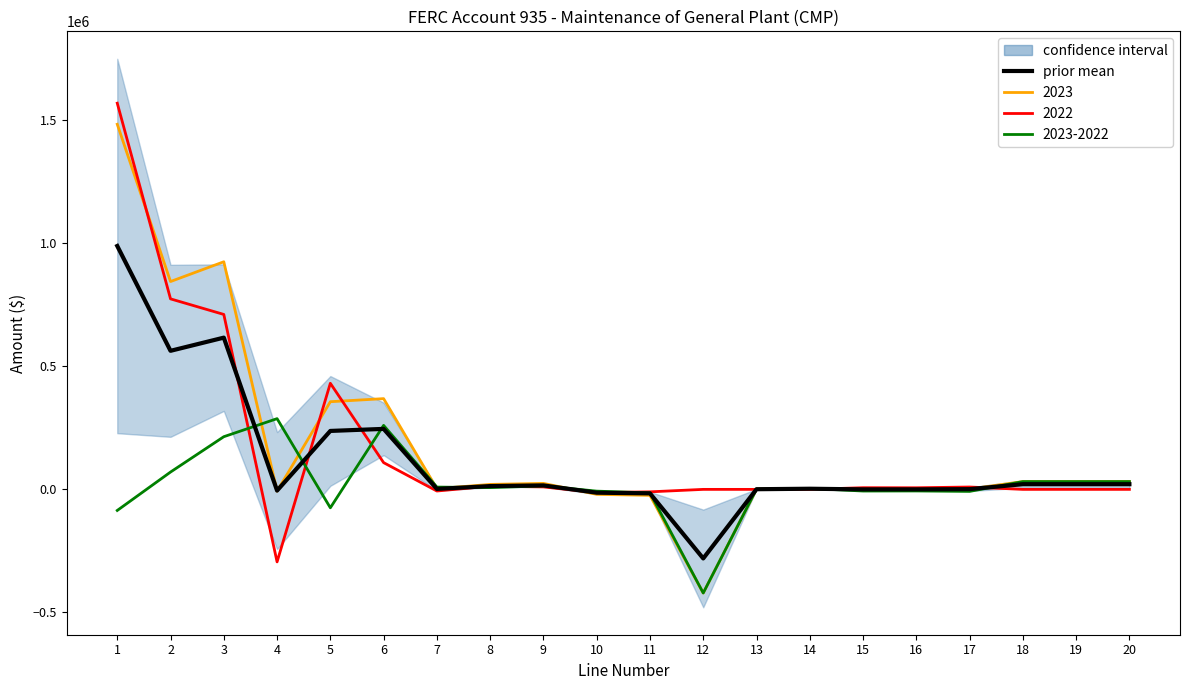

How many positive values are there?

16